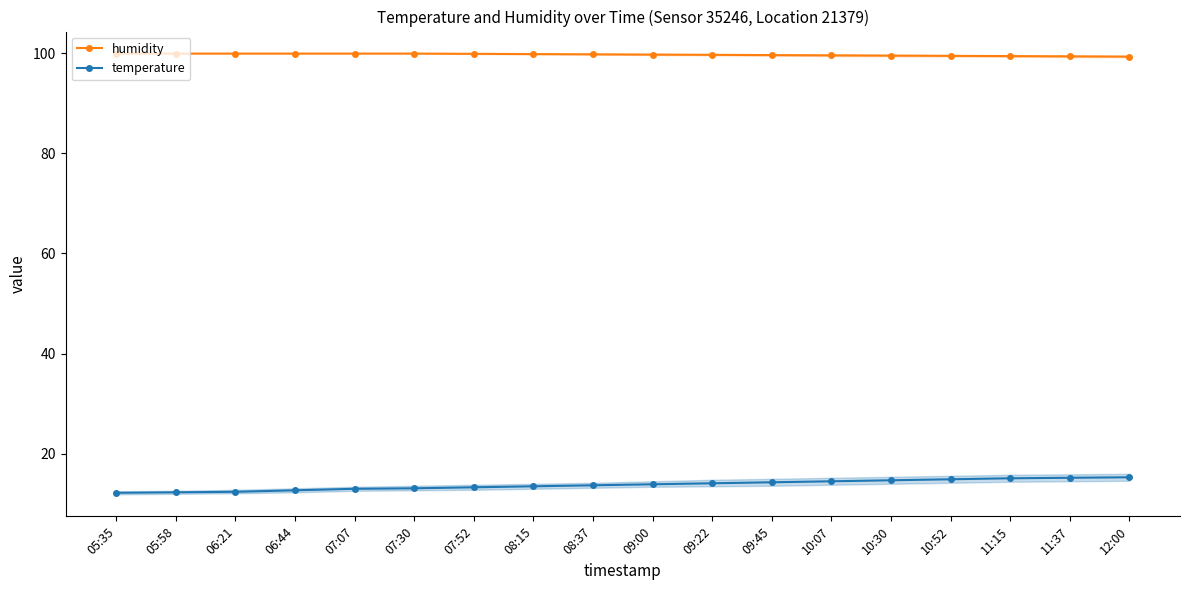

What is the difference between the maximum and minimum values in the temperature series?

3.1